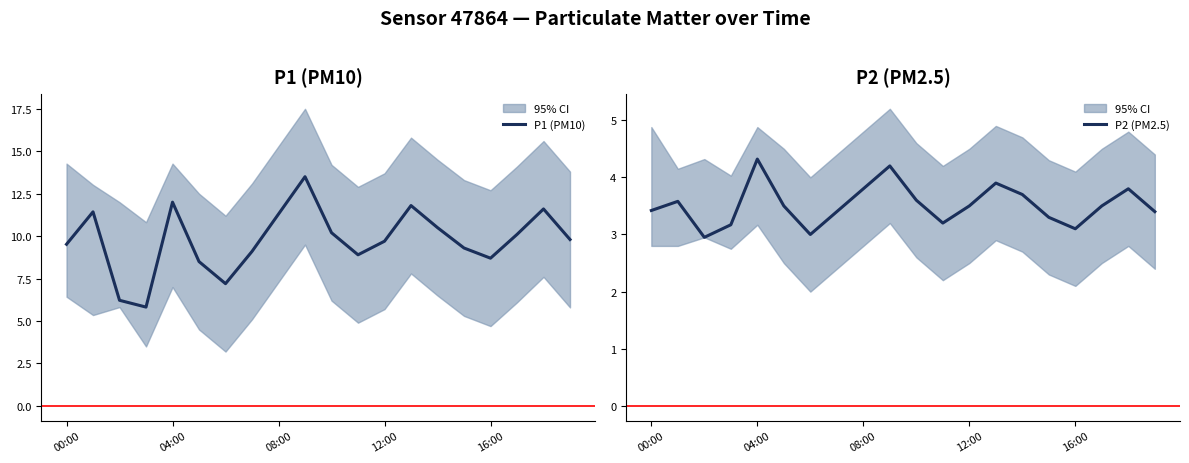

What is the maximum value for P1 (PM10)?

13.5